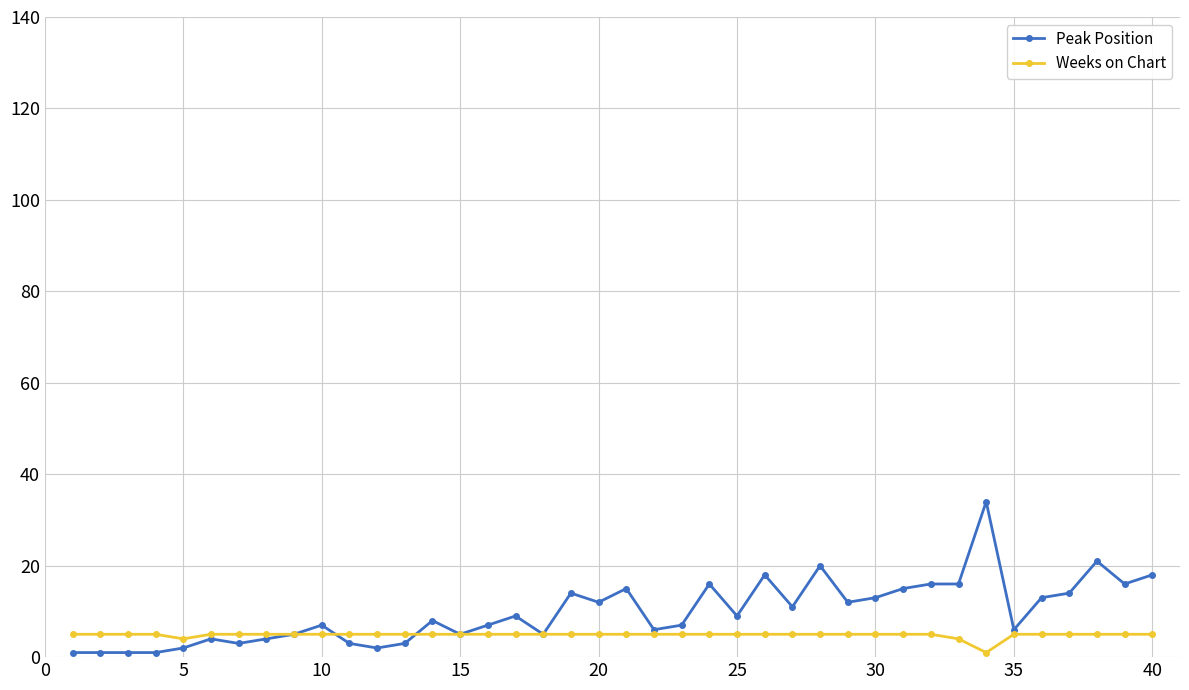

What are all the series names shown in the legend?

Peak Position, Weeks on Chart